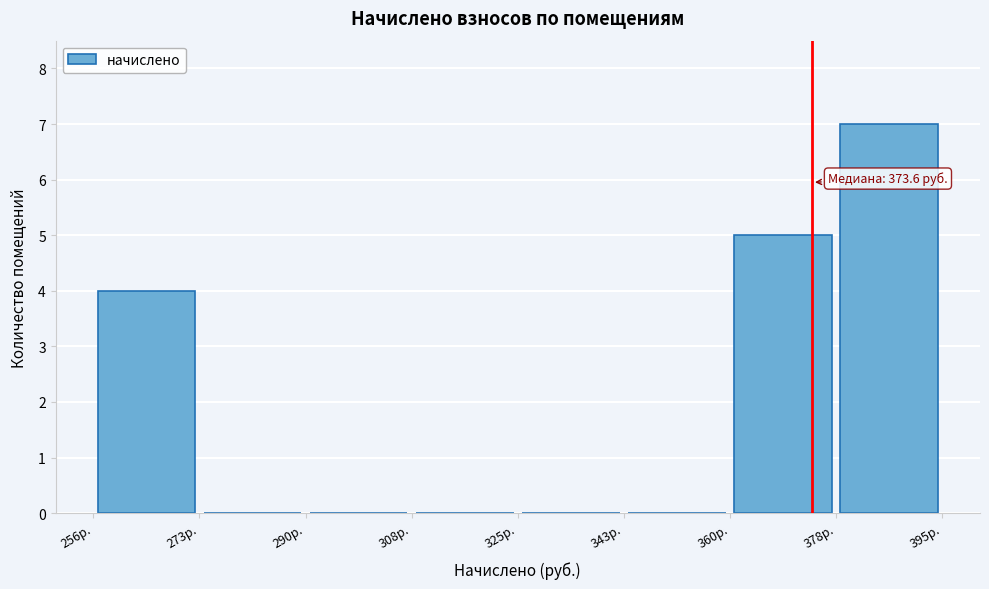

Over which range of the x-axis is the bar tallest?

378 to 396